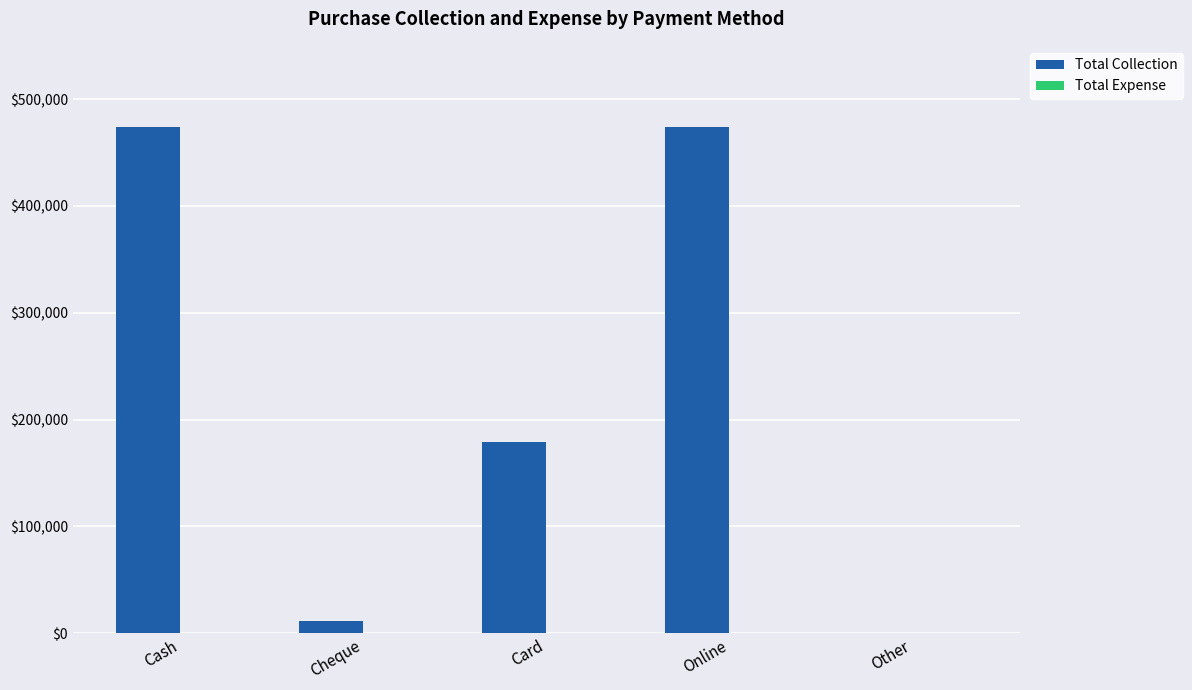

Between Cash and Card, which is larger?

Cash